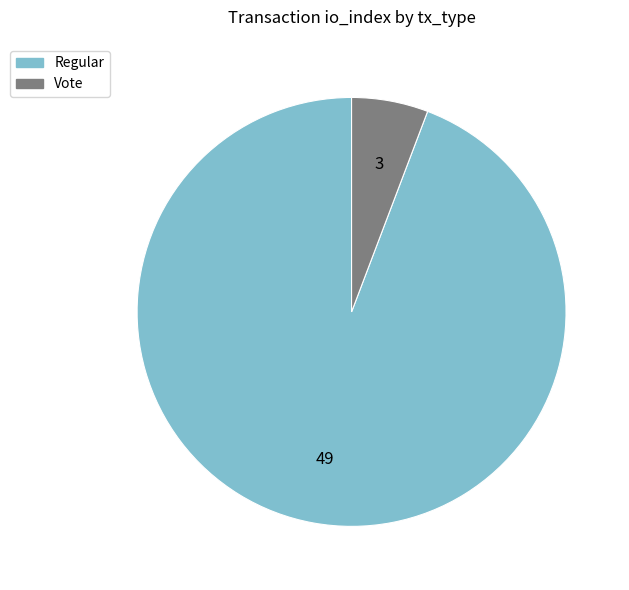

Is the sum of Regular and Vote greater than half?

Yes